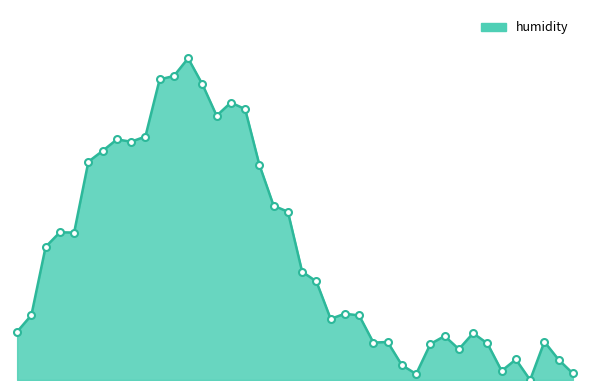

Does the chart display data point markers on the line(s)?

No